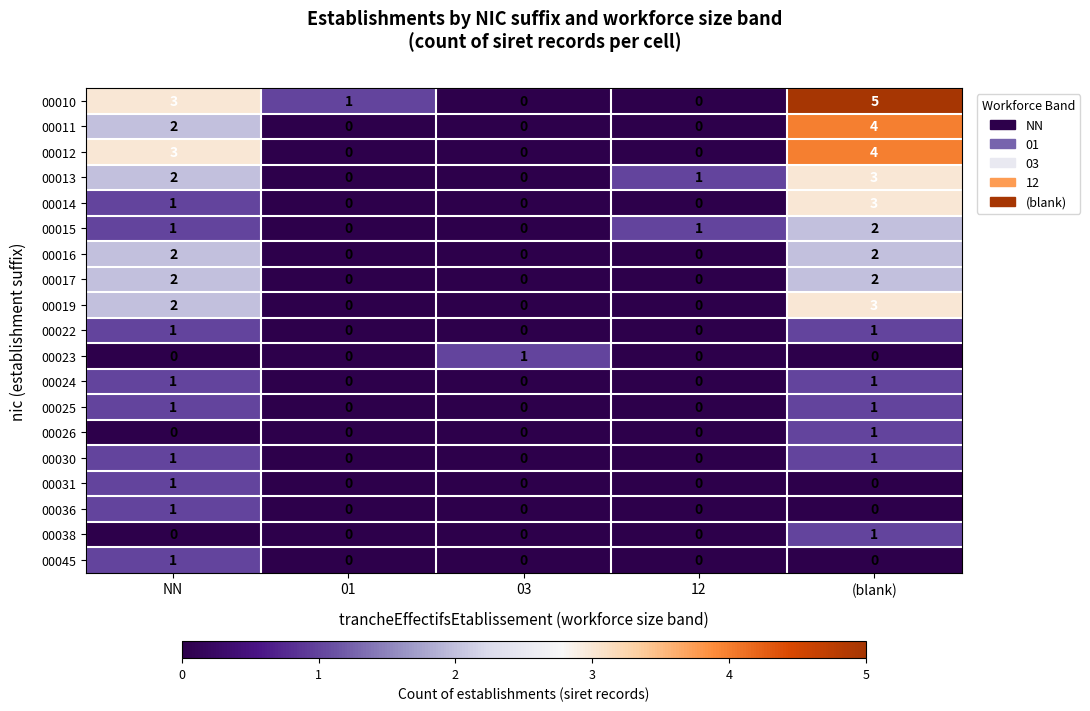

How many 00014 values are between 0 and 1?

4